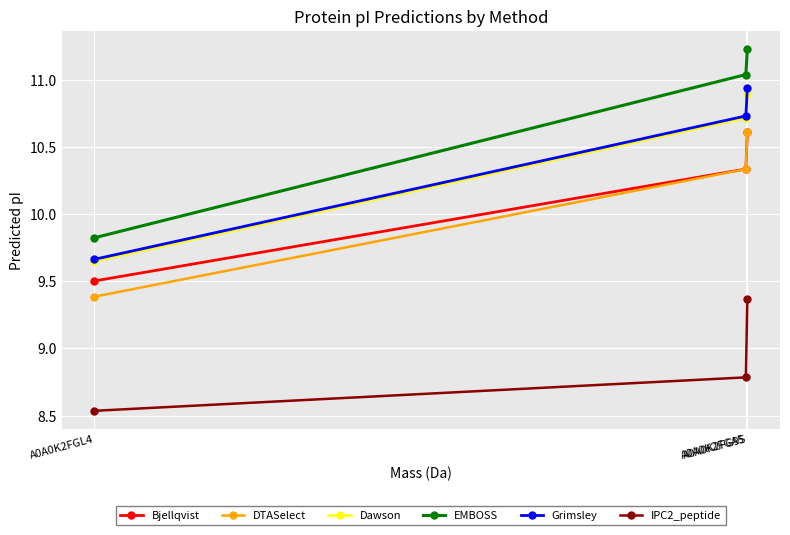

Which series has the largest total across all categories?

EMBOSS